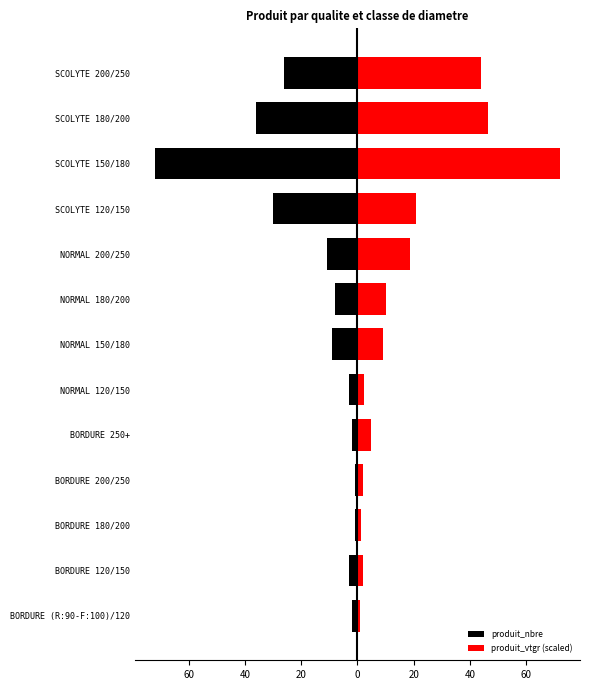

True or false: produit_vtgr (scaled) has a value of 43.9 at SCOLYTE 200/250.

True